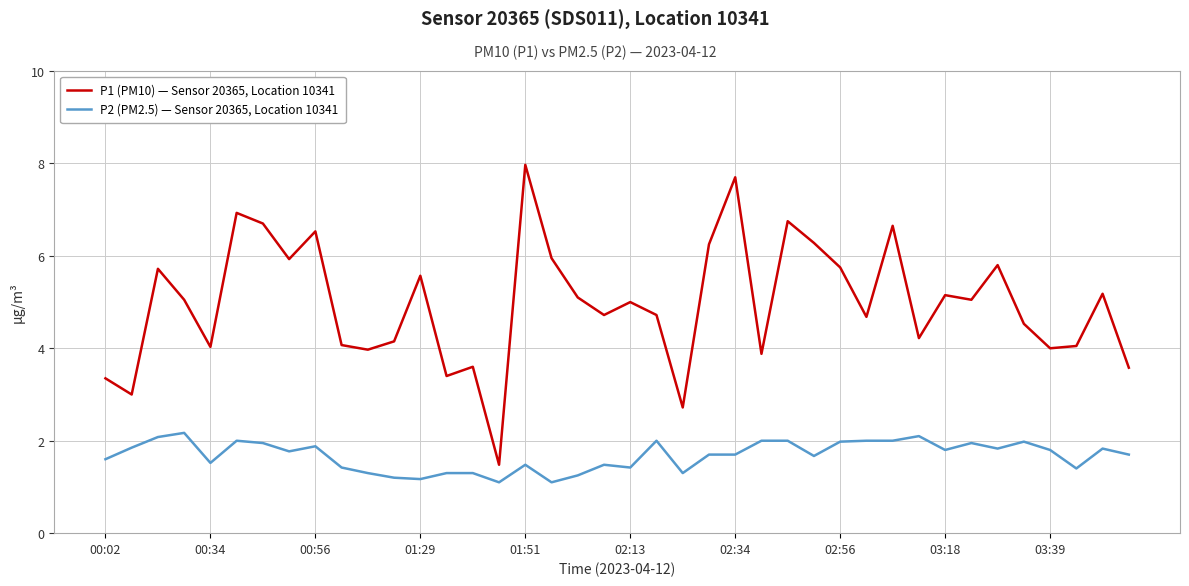

True or false: P1 (PM10) — Sensor 20365, Location 10341 and P2 (PM2.5) — Sensor 20365, Location 10341 intersect in this chart.

False